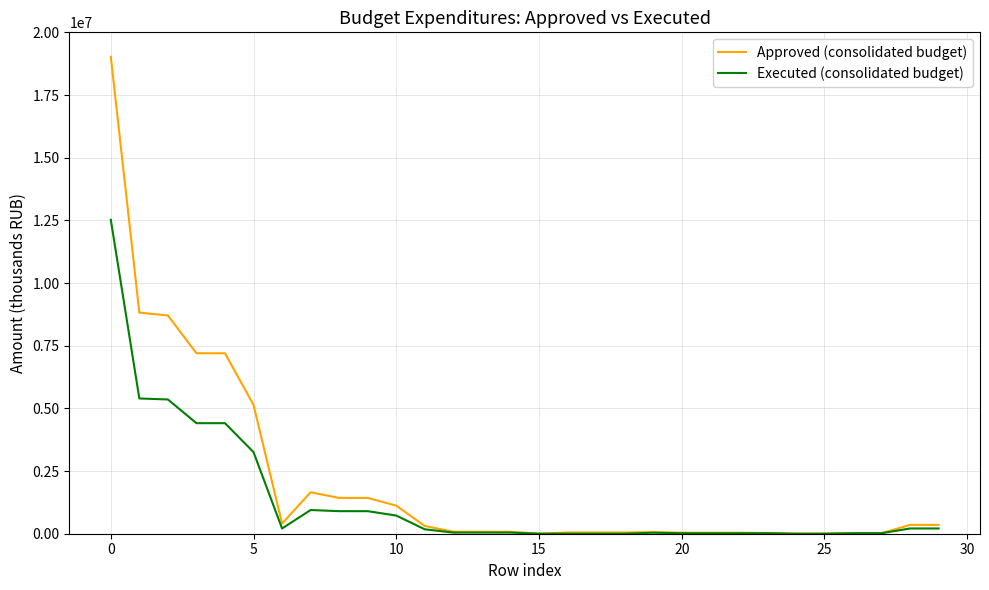

What is the maximum value for Executed (consolidated budget)?

12523941.3